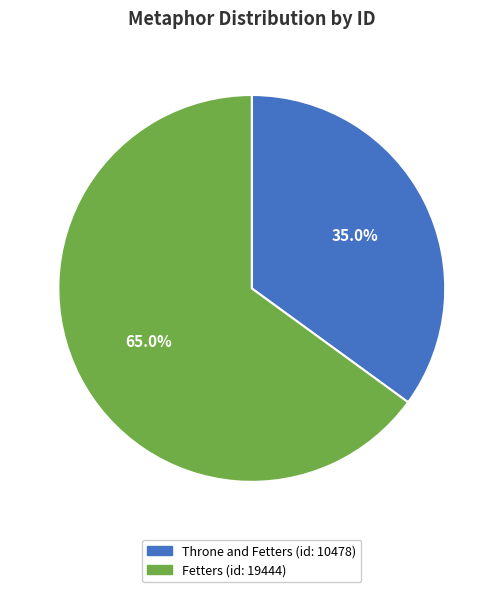

To the nearest percent, what is the average slice percentage?

50%